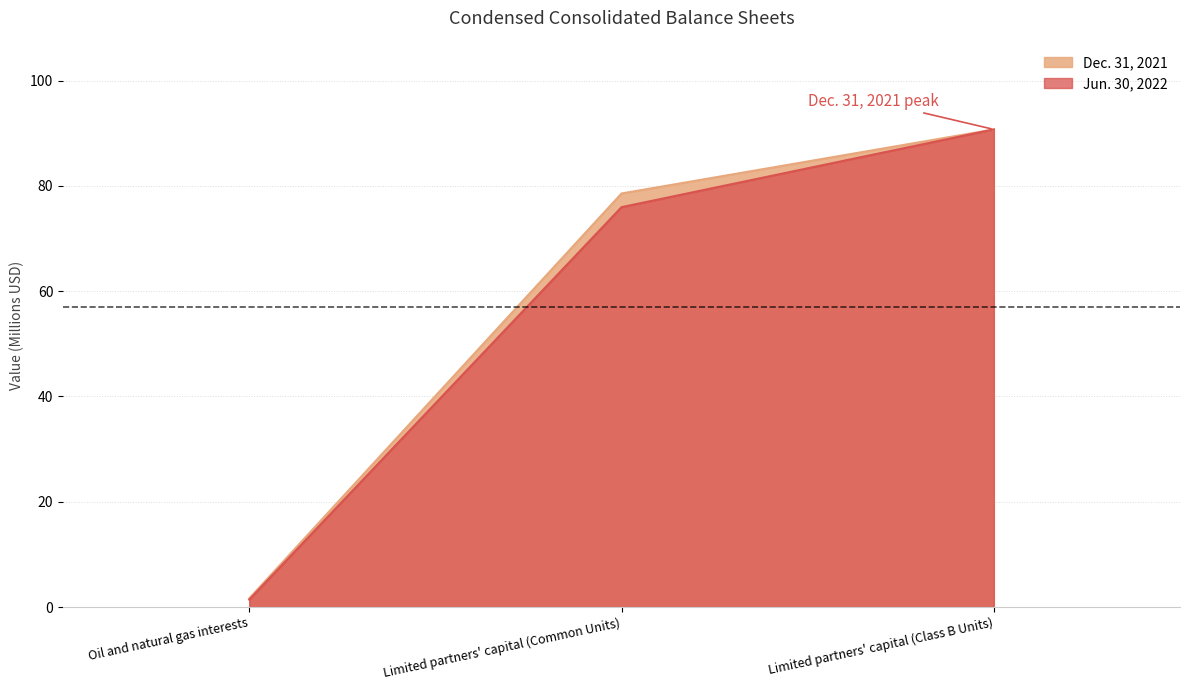

Does the chart display data point markers on the line(s)?

No